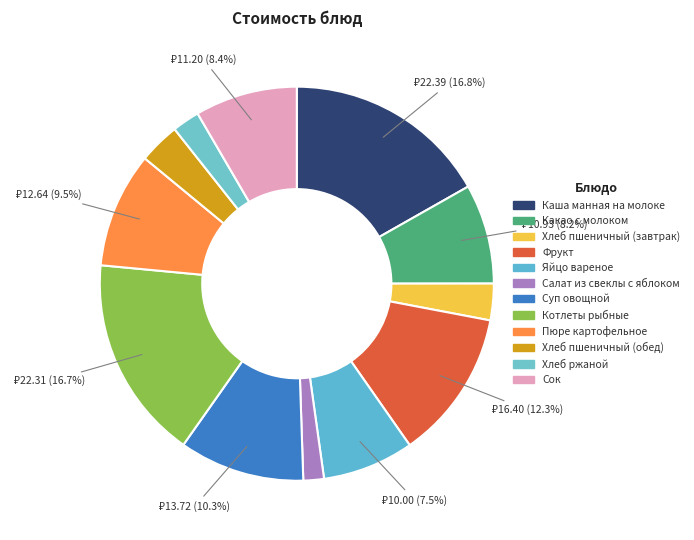

What is the smallest slice in the pie chart?

Салат из свеклы с яблоком